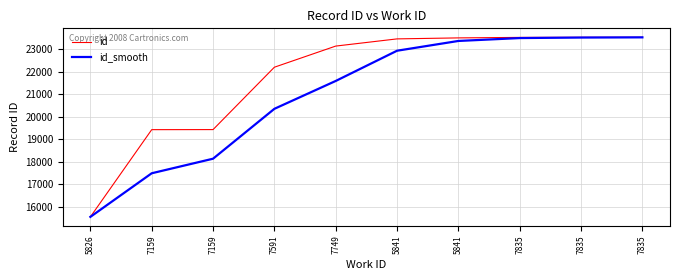

What are all the series names shown in the legend?

id, id_smooth